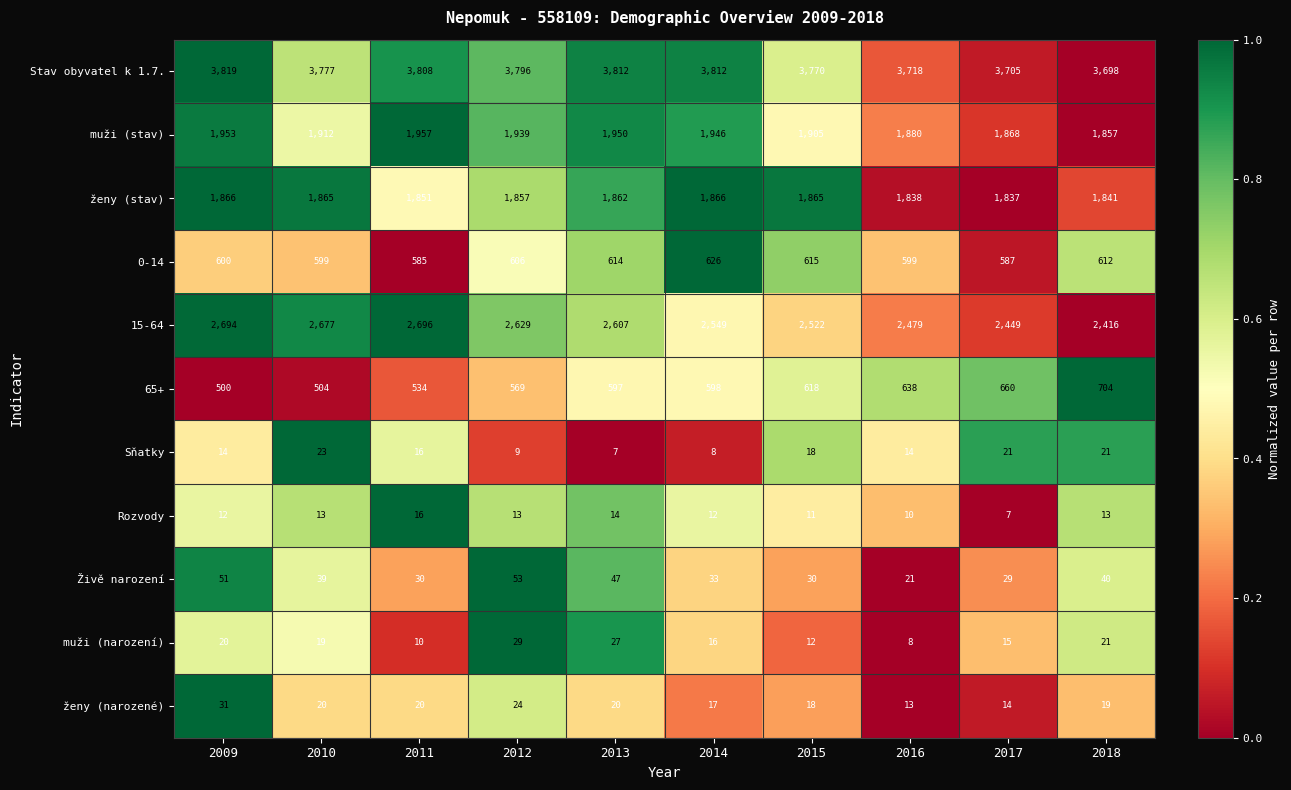

Which series has the widest spread of values?

15-64